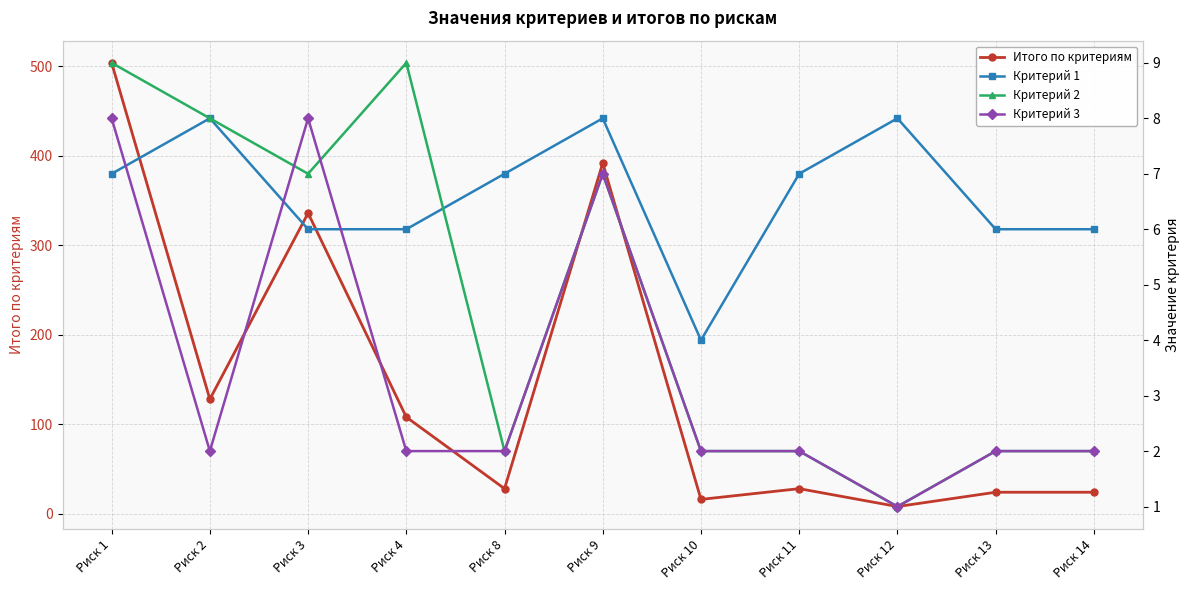

Between Риск 4 and Риск 2, which is larger?

Риск 2